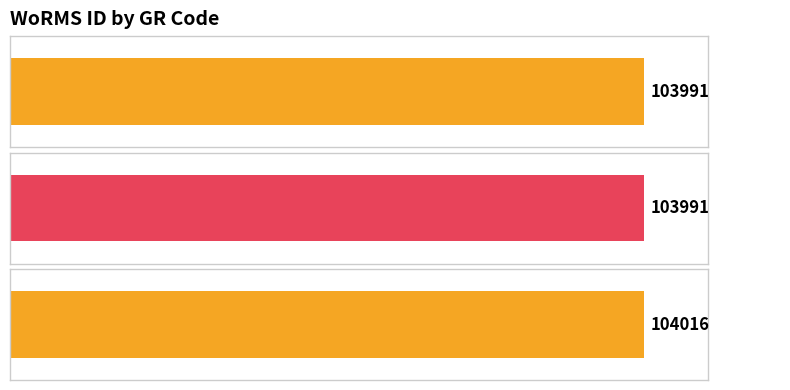

What is the difference between the maximum and minimum values?

25